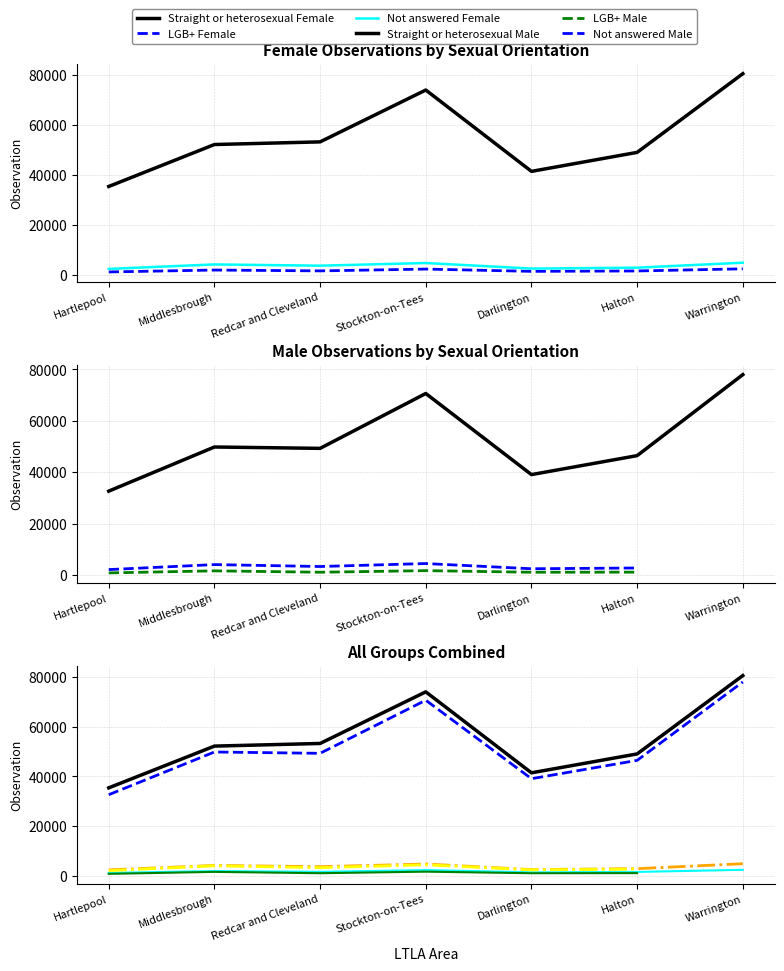

What is the difference between the second highest and second lowest values in the Straight or heterosexual Male series?

31560.0